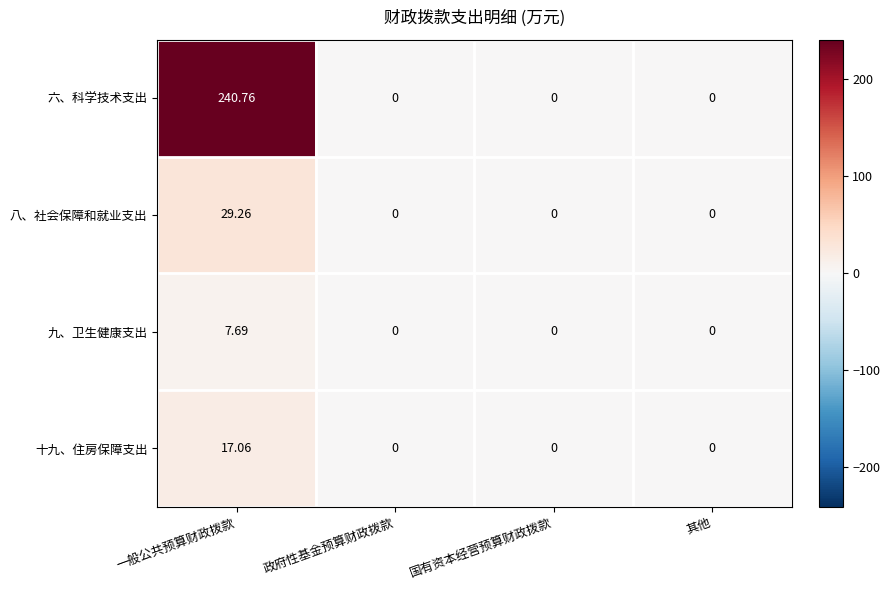

At which category is the sum across all series the highest?

一般公共预算财政拨款